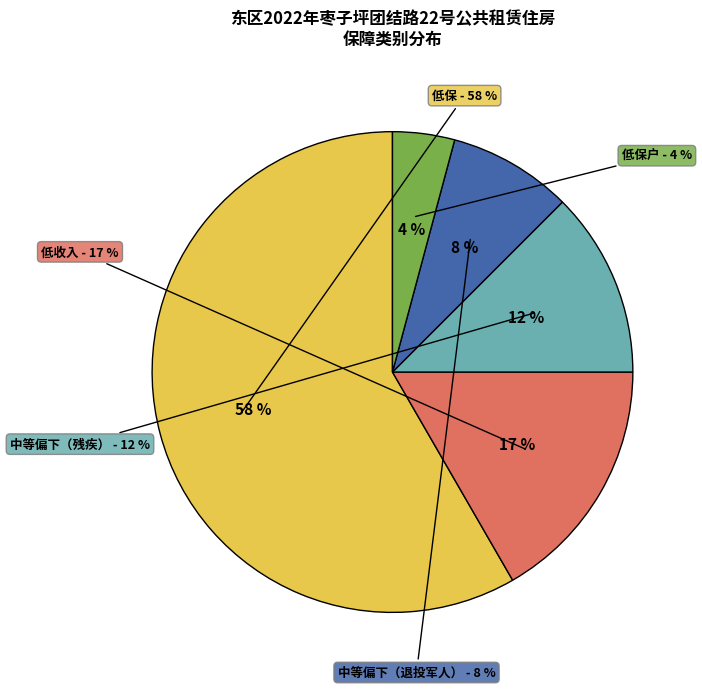

To the nearest percent, what portion does 中等偏下（残疾） represent?

12%